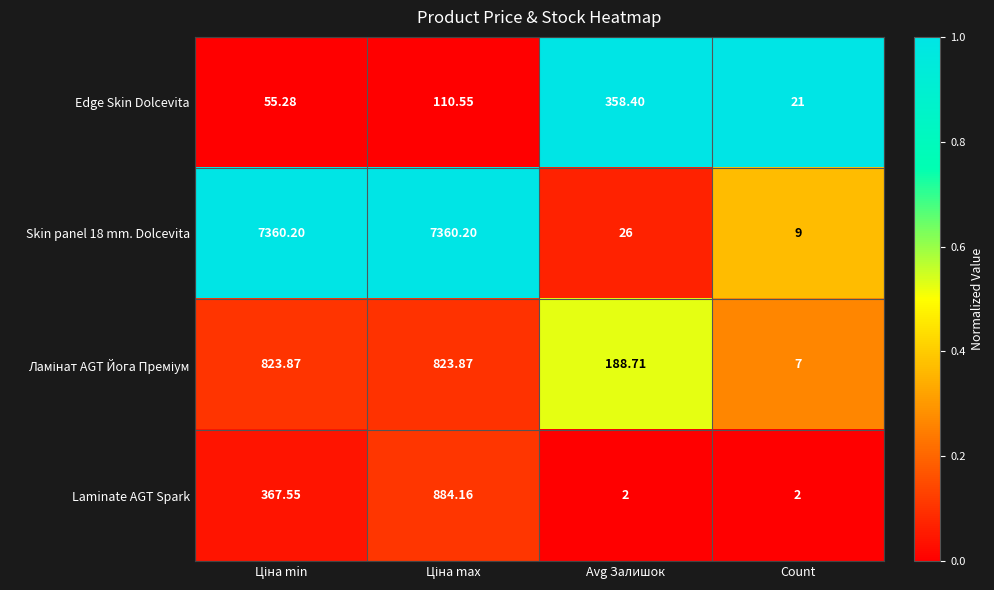

Which series changed the most between Avg Залишок and Count?

Edge Skin Dolcevita